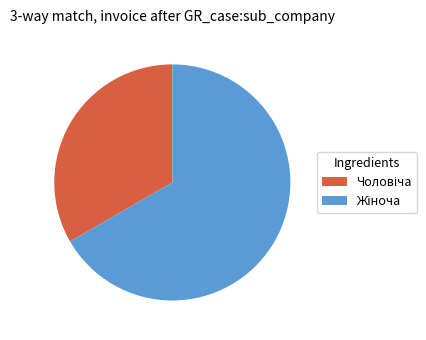

Does any single category account for the majority?

Yes